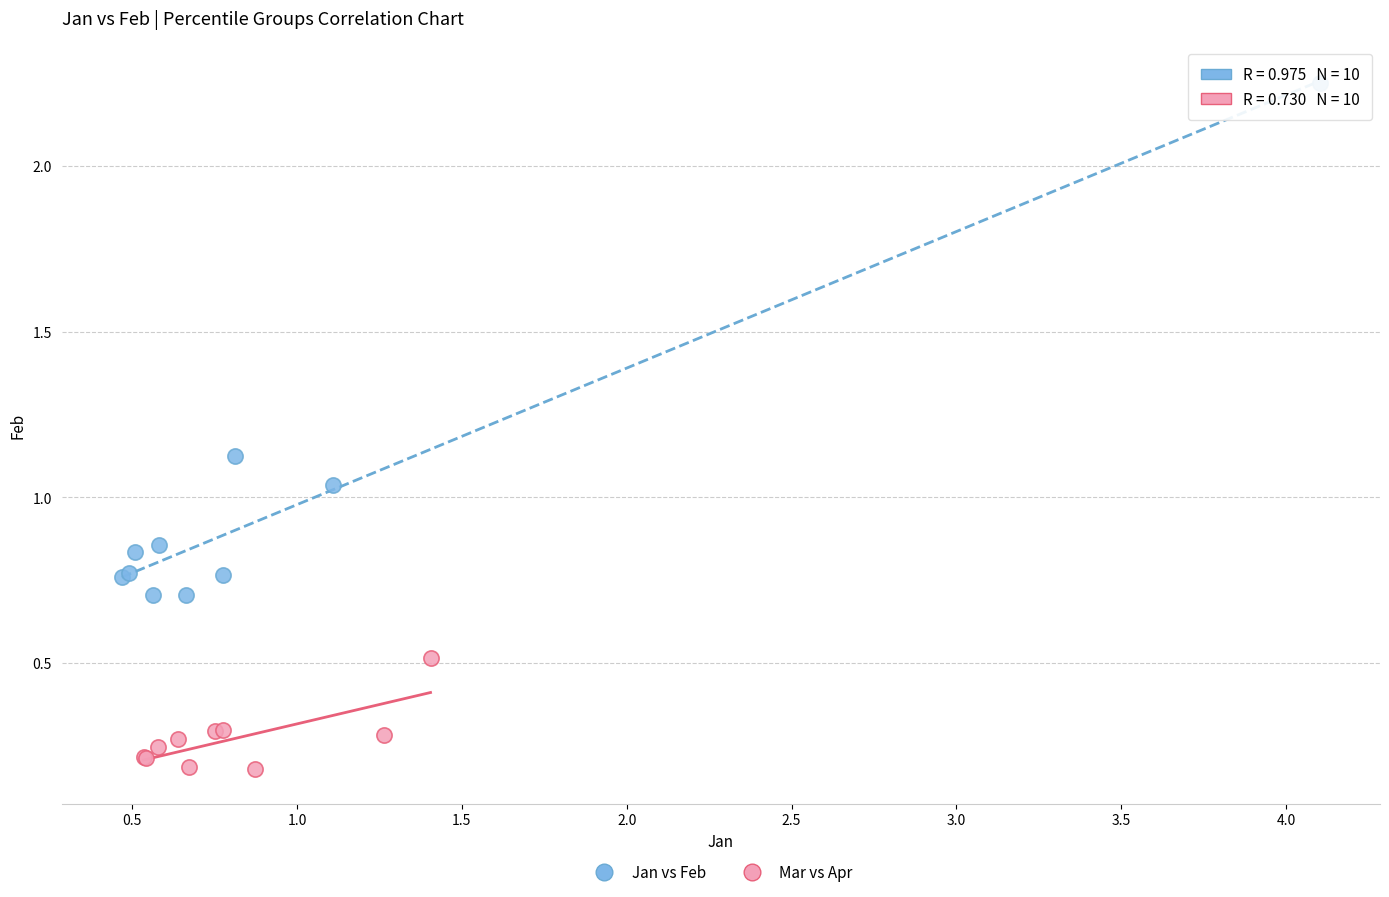

Which series has the widest spread of Y values?

Jan vs Feb